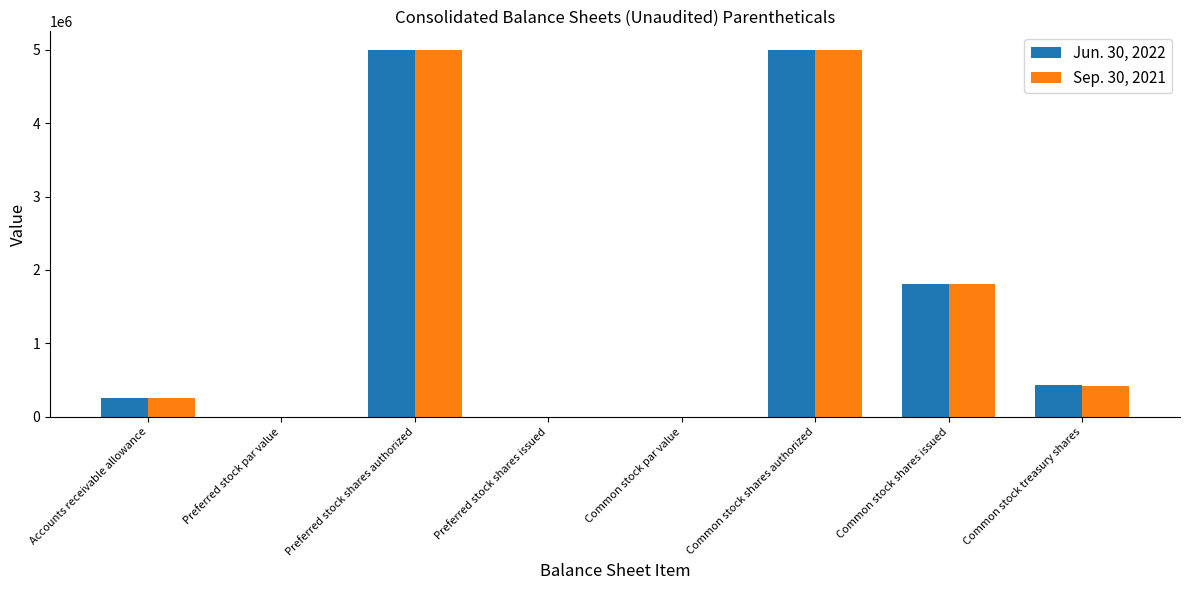

What is the sum of all Jun. 30, 2022 values?

12483080.0